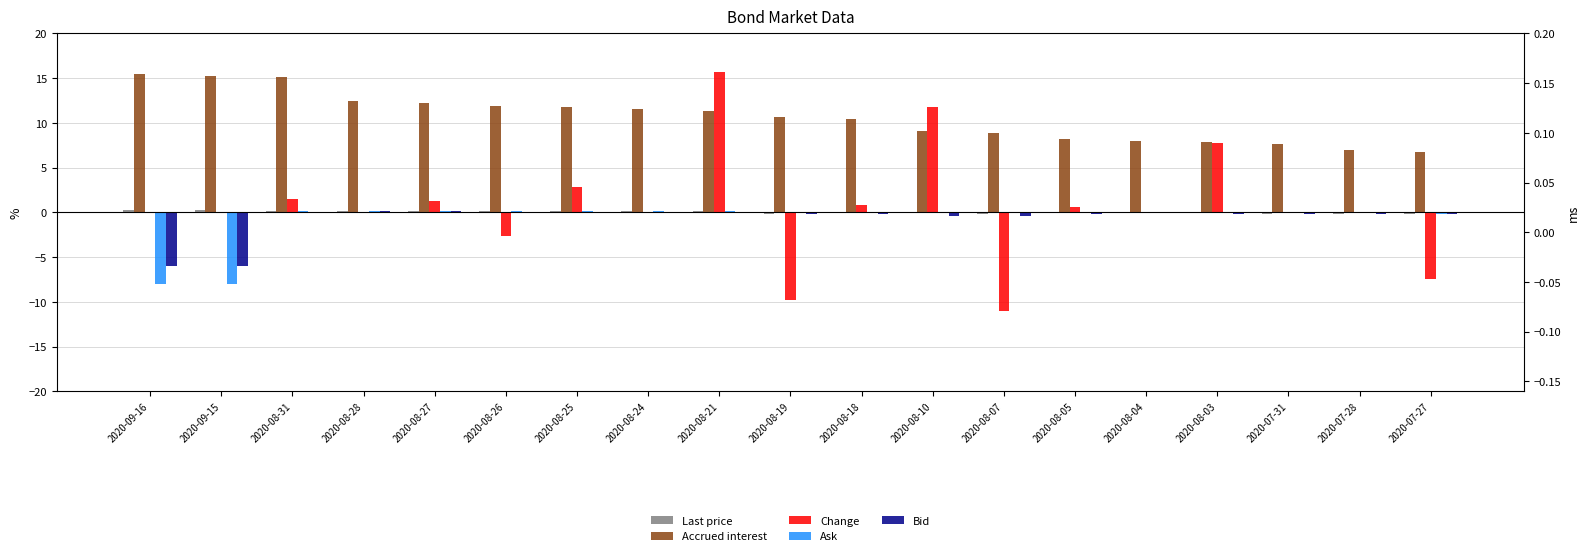

What is the value of the Change bar at the 19th from the left?

-7.4